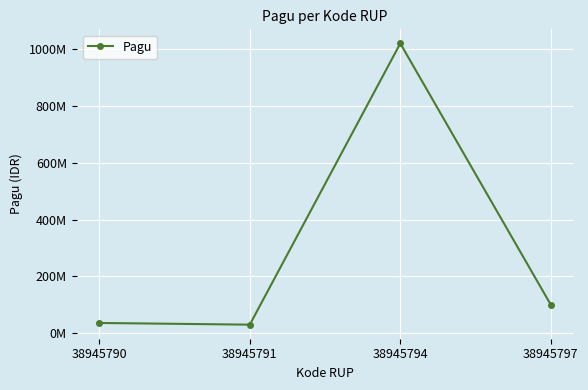

What is the ratio of the value at 38945794 to the value at 38945790?

28.3